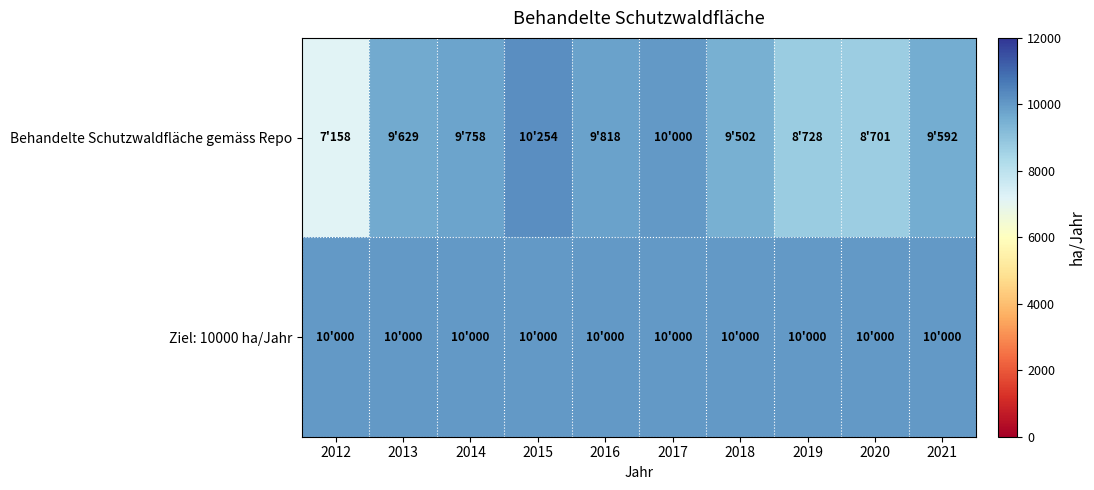

What is the maximum value shown in the chart?

10253.6